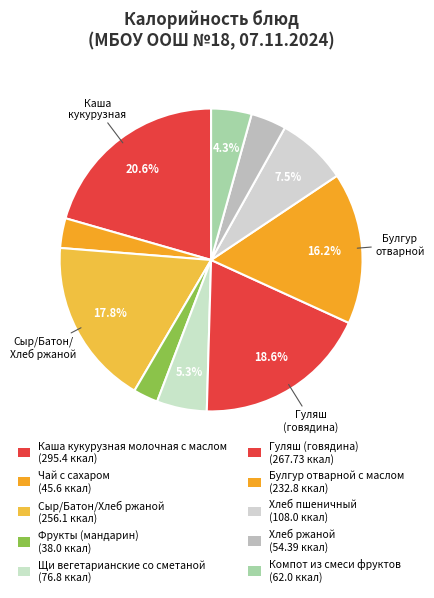

How many segments does this pie chart have?

10